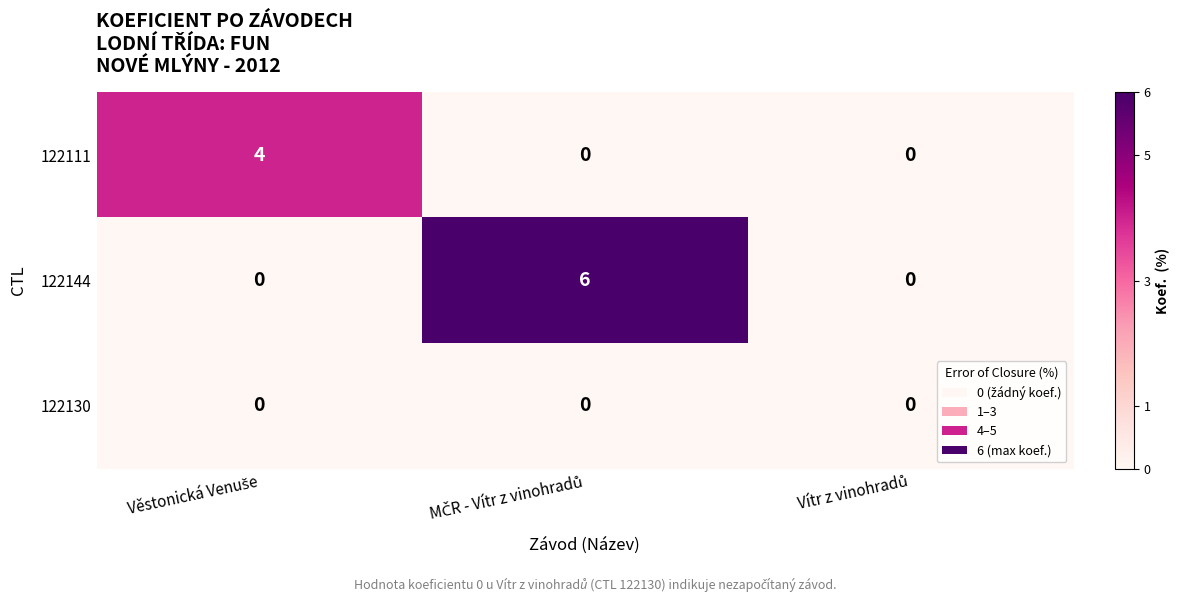

Count the 122144 values in the range 0 to 6.

3